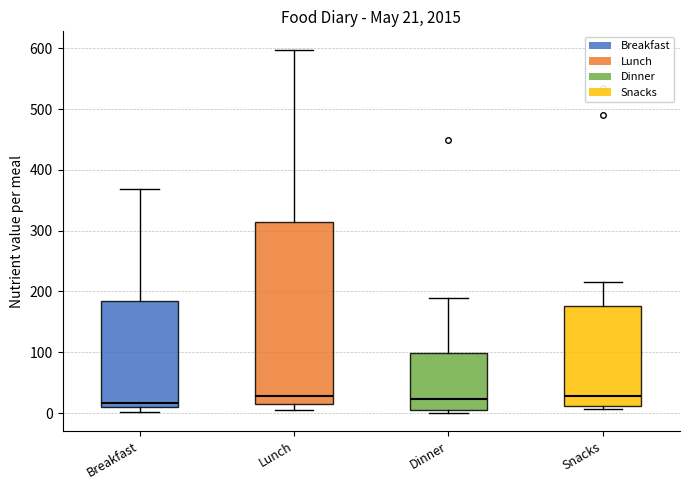

Which box is the tallest, from its lower edge to its upper edge?

Lunch